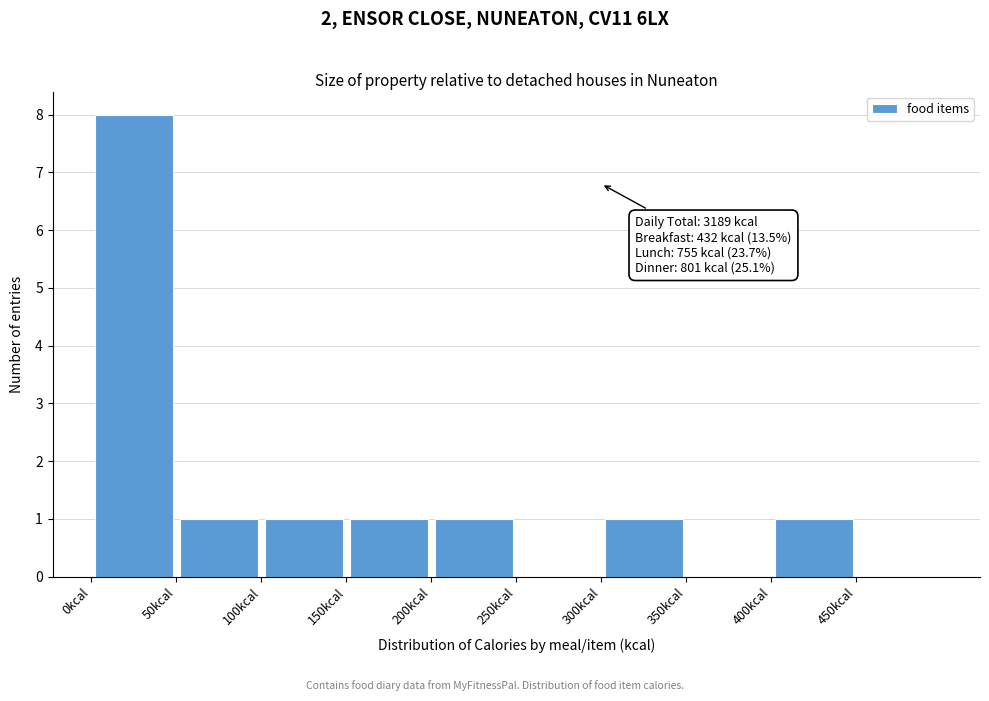

Which range on the x-axis has the tallest bar?

0 to 50